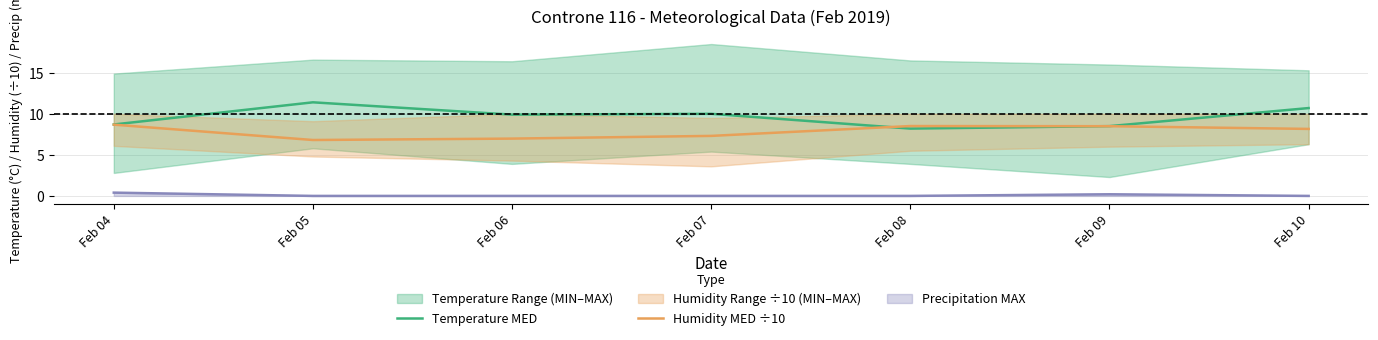

Is the value of Humidity MED ÷10 at Feb 04 greater than the value of Temperature MED at Feb 08?

Yes